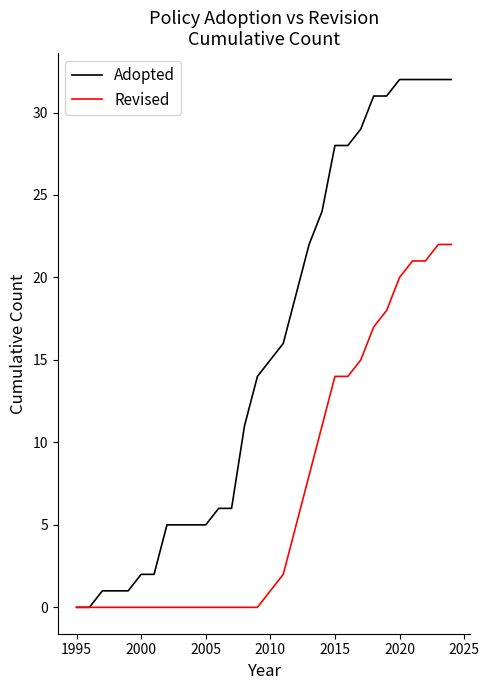

Rank the series by their average value, from lowest to highest.

Revised, Adopted